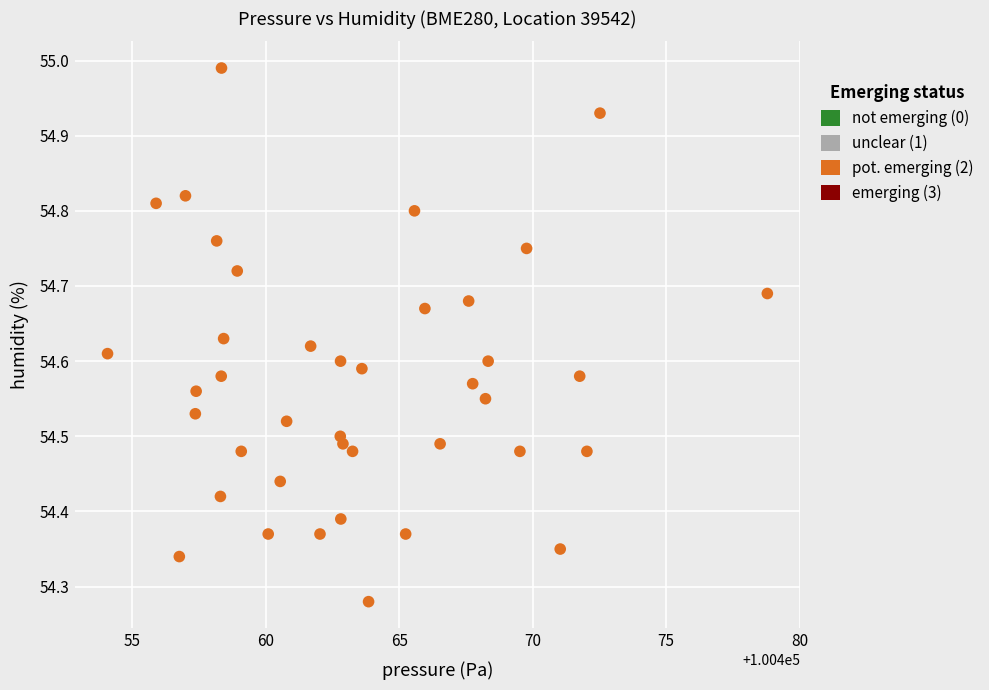

What is the range of Y values (max minus min)?

0.7